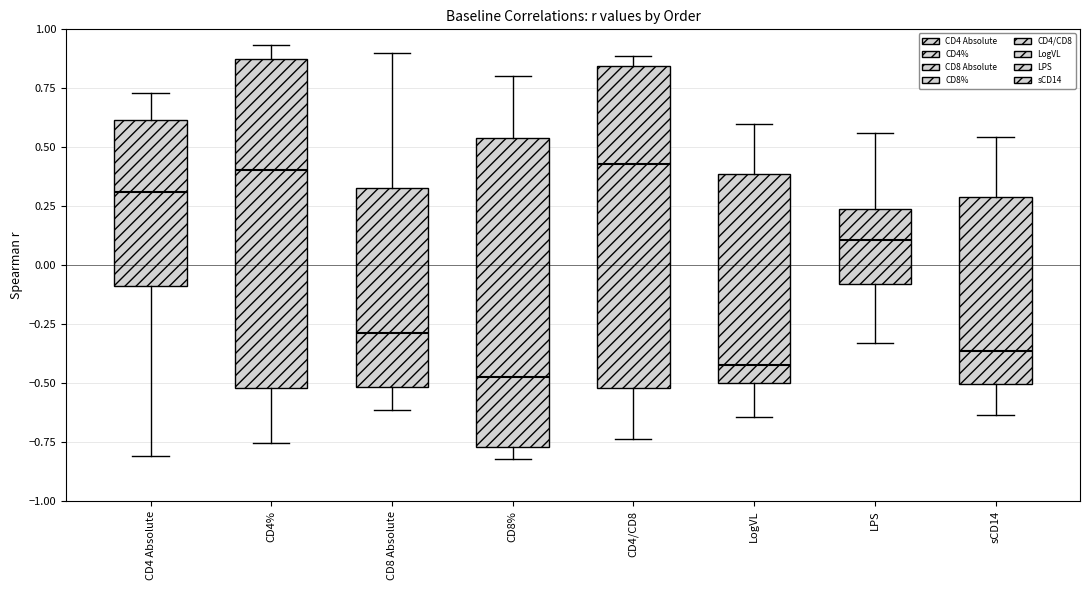

Reading left to right, read every box against the y-axis: the position of its median line, the range the box covers, and the ends of its whiskers. The values are not printed on the chart, so give them approximately, as read against the axis.

CD4 Absolute: median 0.30, box -0.10 to 0.60, whiskers -0.80 to 0.75
CD4%: median 0.40, box -0.50 to 0.90, whiskers -0.75 to 0.95
CD8 Absolute: median -0.30, box -0.50 to 0.35, whiskers -0.60 to 0.90
CD8%: median -0.50, box -0.75 to 0.55, whiskers -0.80 to 0.80
CD4/CD8: median 0.45, box -0.50 to 0.85, whiskers -0.75 to 0.90
LogVL: median -0.40, box -0.50 to 0.40, whiskers -0.65 to 0.60
LPS: median 0.10, box -0.10 to 0.25, whiskers -0.35 to 0.55
sCD14: median -0.35, box -0.50 to 0.30, whiskers -0.65 to 0.55